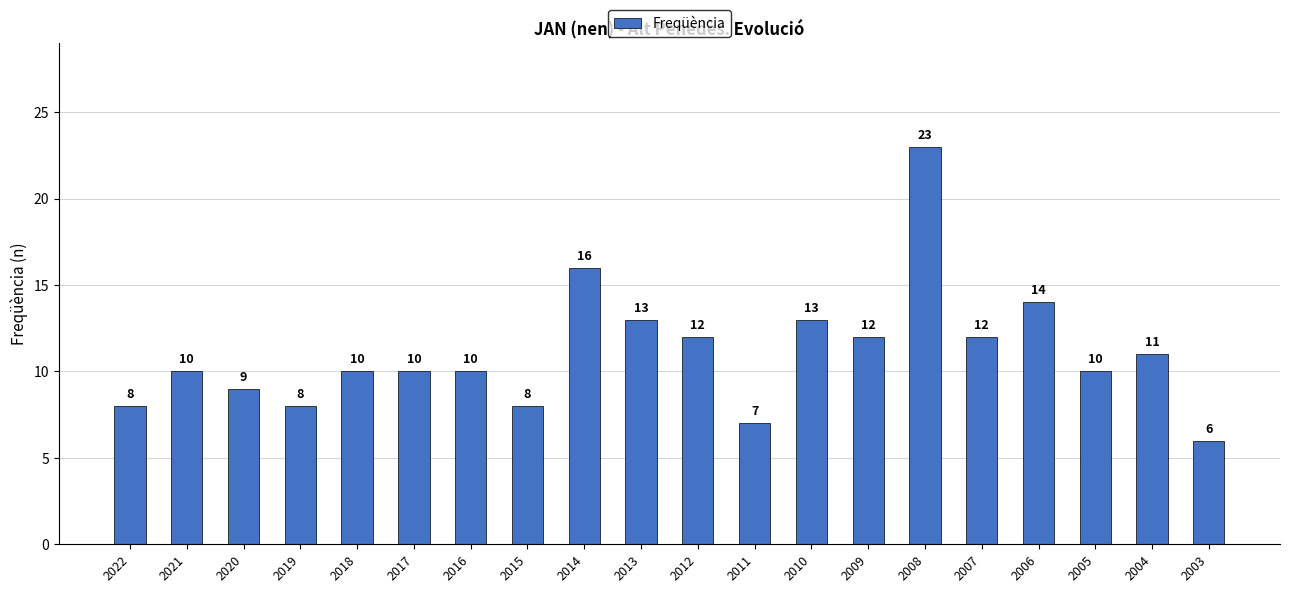

Approximately how many times larger is the value at 2018 compared to 2010?

0.8